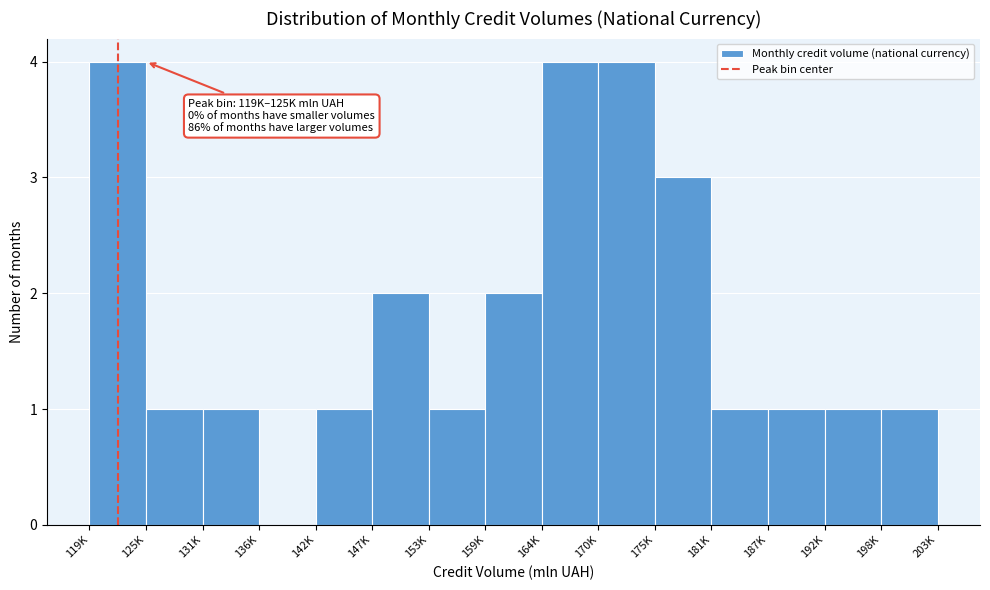

Reading left to right, extract all data points from this chart.

119K=4	125K=1	131K=1	136K=0	142K=1	147K=2	153K=1	159K=2	164K=4	170K=4	175K=3	181K=1	187K=1	192K=1	198K=1